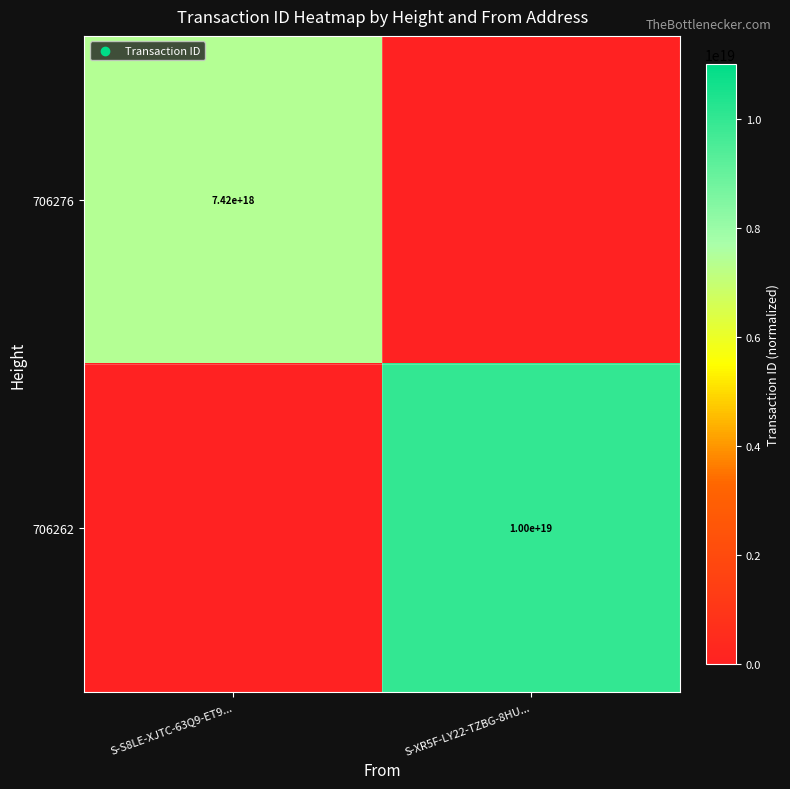

The 706262 series shows 16215826093816510464 at S-XR5F-LY22-TZBG-8HU.... True or false?

False